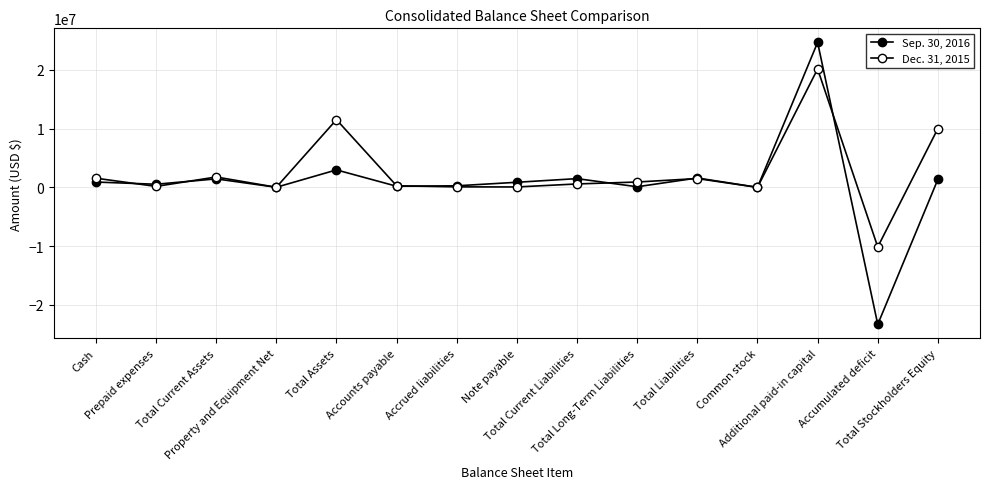

After their last crossing, which series has the higher values: Dec. 31, 2015 or Sep. 30, 2016?

Dec. 31, 2015